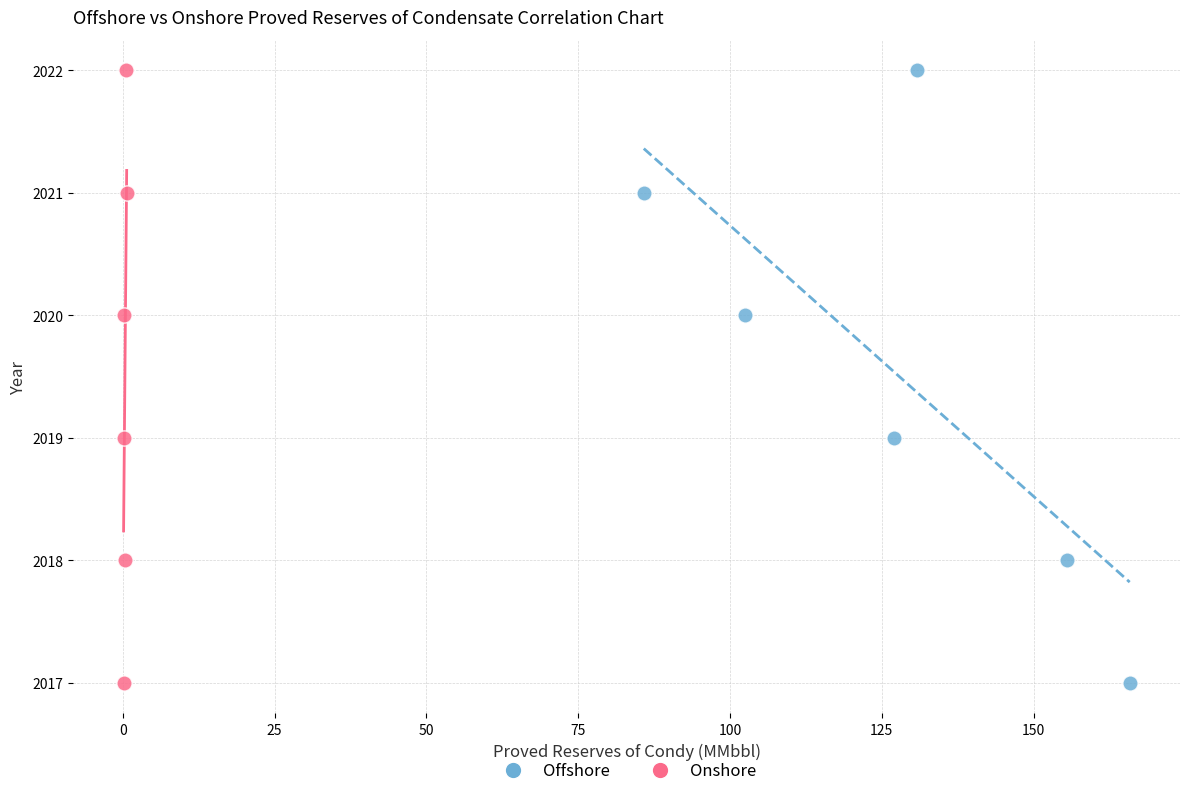

What are all the series names shown in the legend?

Offshore, Onshore